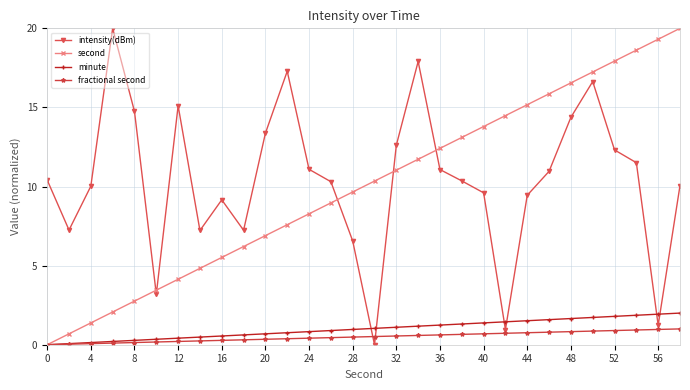

True or false: intensity(dBm) and second intersect in this chart.

True